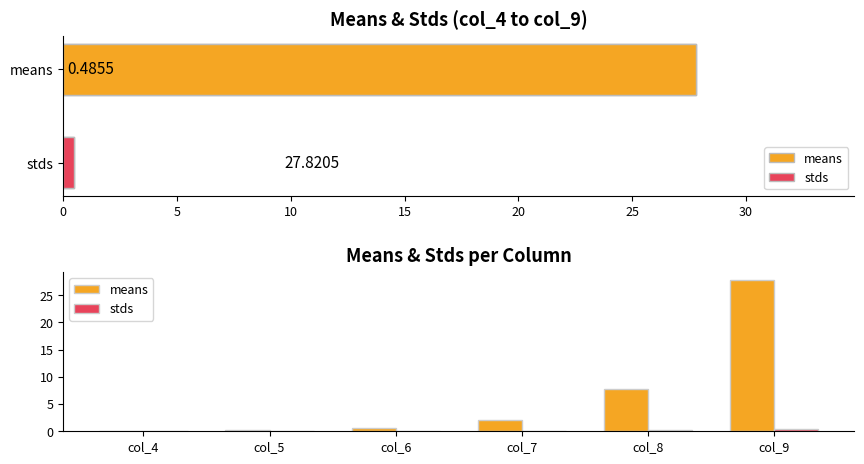

What is the greatest value displayed?

27.8